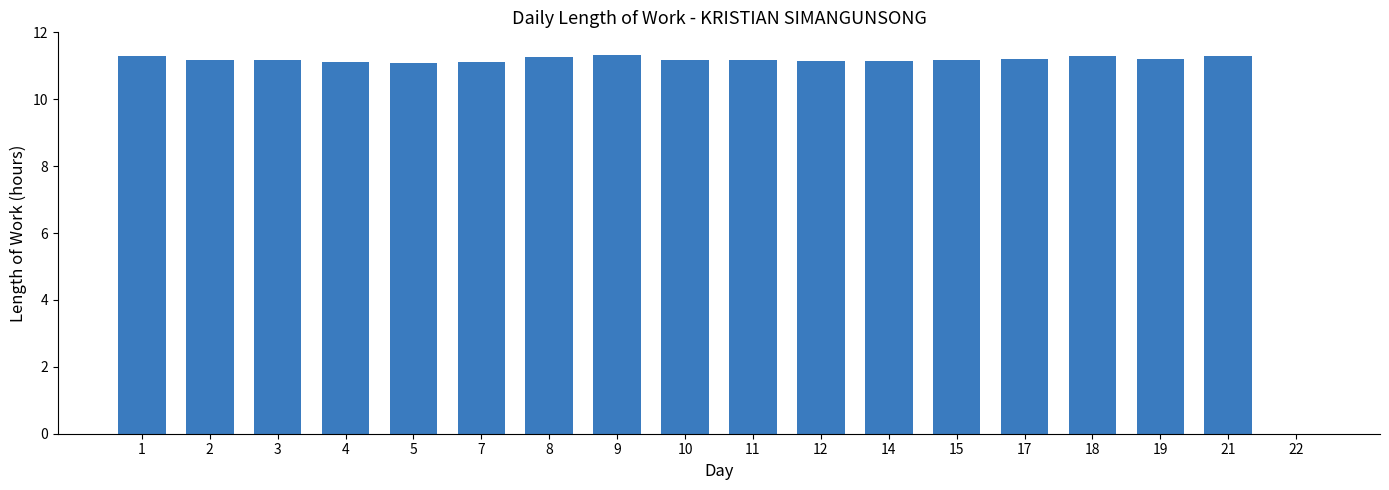

What is the ratio of the value at 17 to the value at 15?

1.0